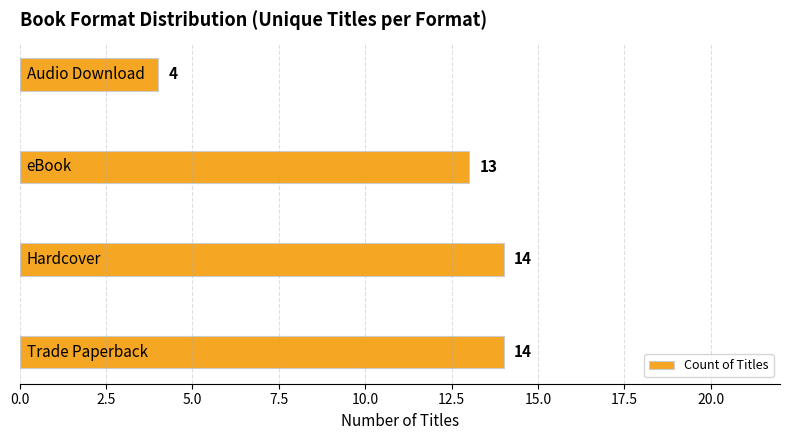

What is the sum of all values?

45